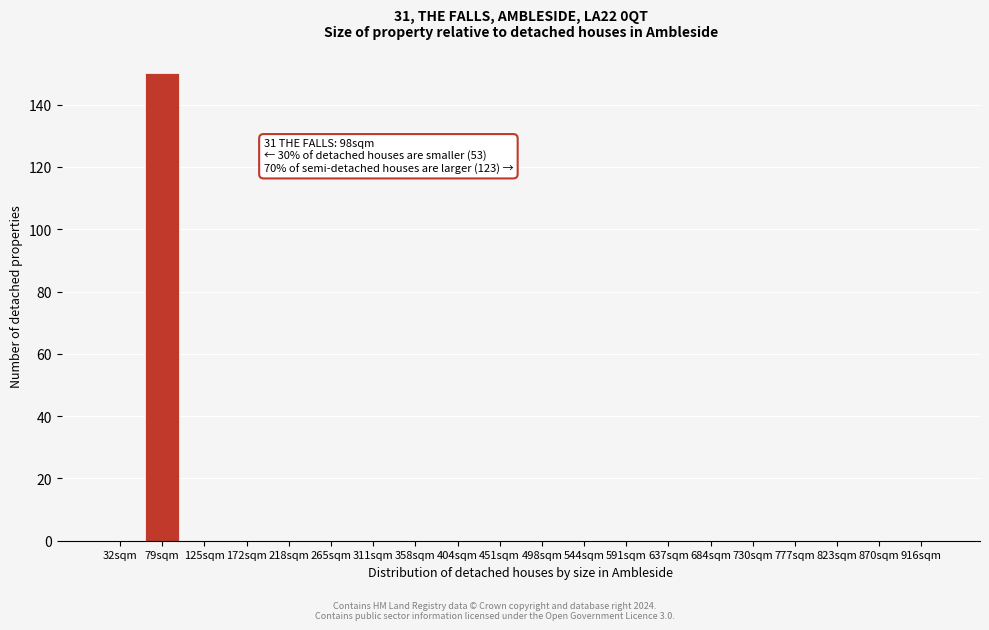

Reading right to left, what are all the values shown in this chart?

916sqm=0	870sqm=0	823sqm=0	777sqm=0	730sqm=0	684sqm=0	637sqm=0	591sqm=0	544sqm=0	498sqm=0	451sqm=0	404sqm=0	358sqm=0	311sqm=0	265sqm=0	218sqm=0	172sqm=0	125sqm=0	79sqm=150	32sqm=0